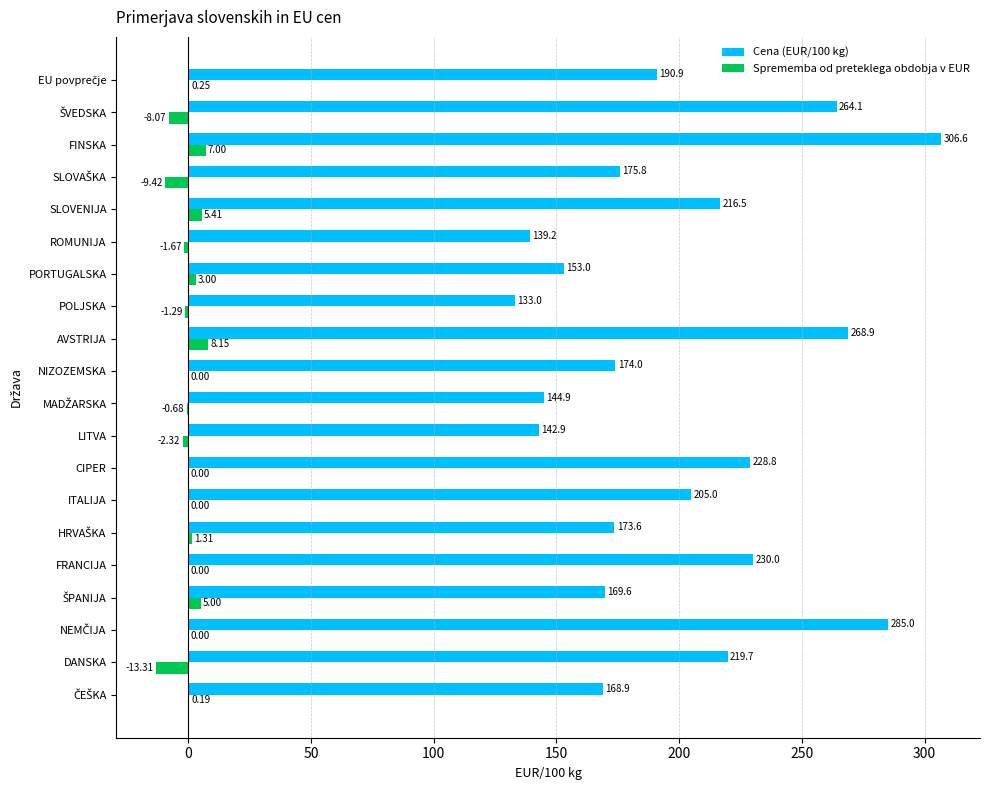

What is the greatest value displayed?

306.6